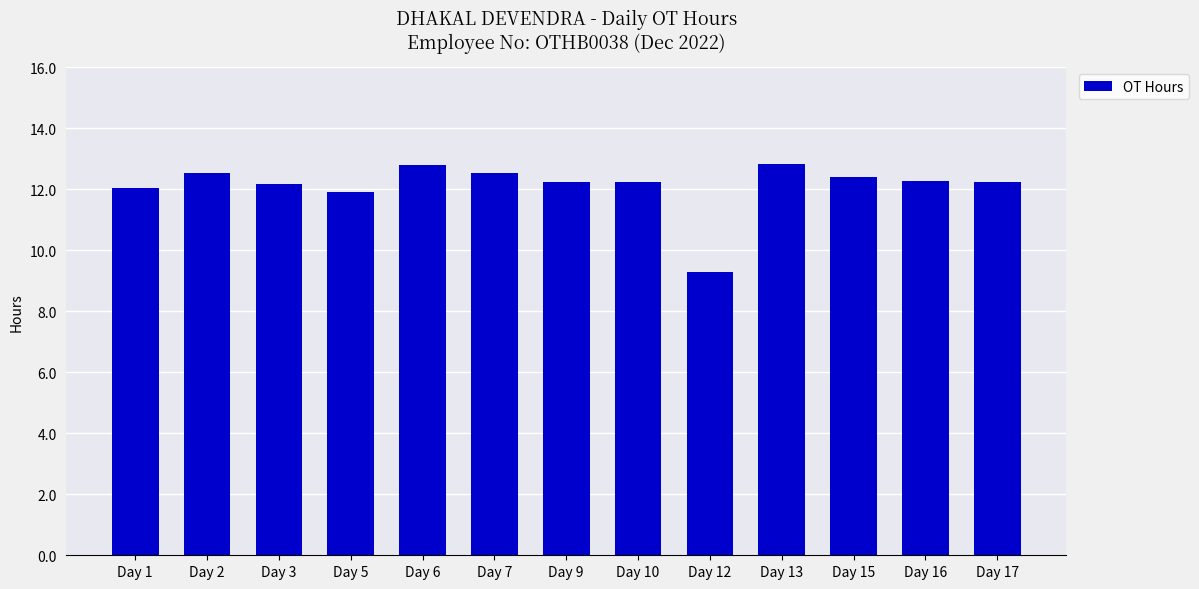

What is the ratio of the value at Day 10 to the value at Day 1?

1.0